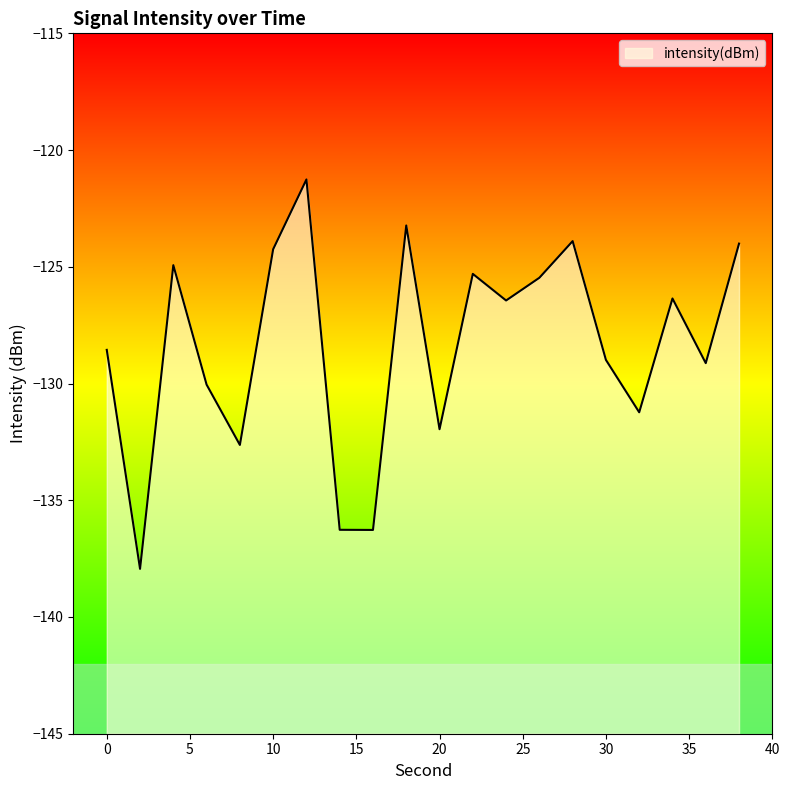

Which category has the highest value across all series?

12